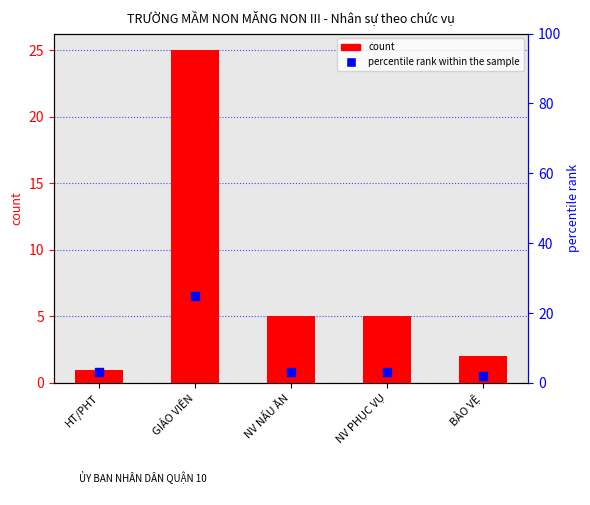

At which category is the sum across all series the highest?

GIÁO VIÊN